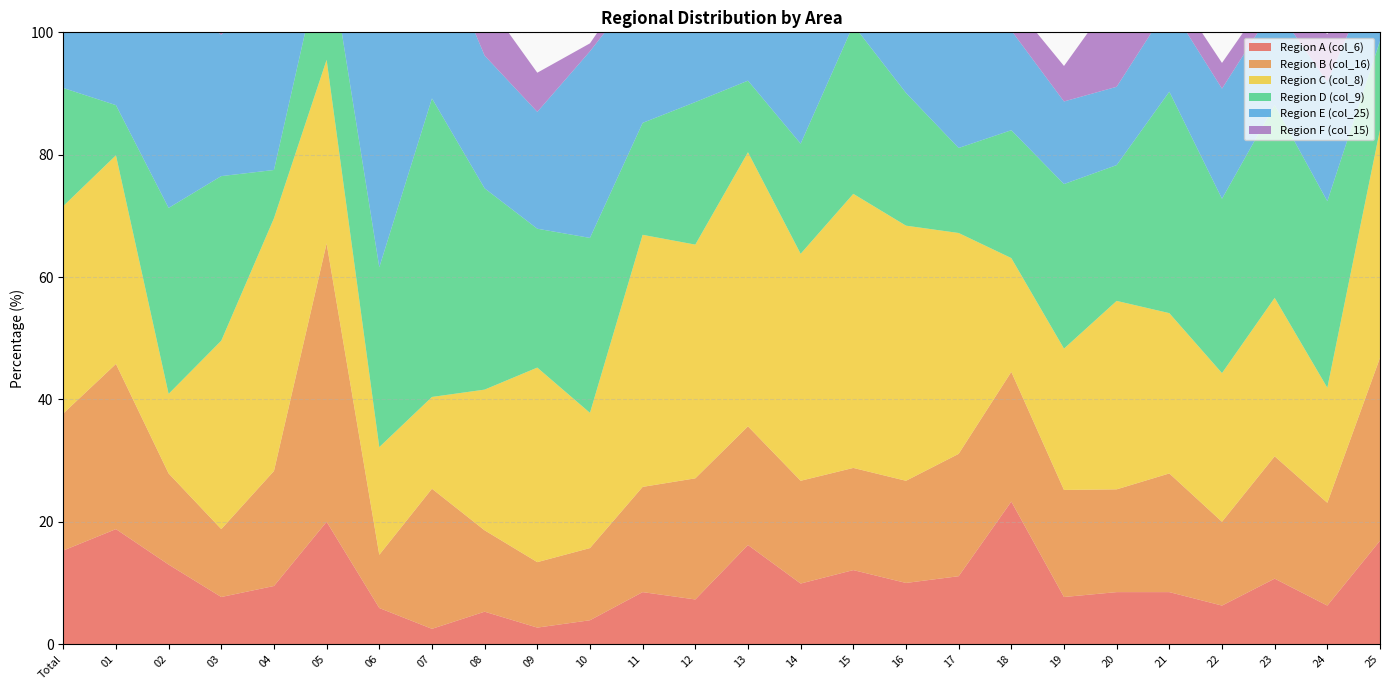

Reading left to right, what are all the values shown in this chart?

Region A (col_6): 15.3	18.8	13.0	7.7	9.5	20.0	5.9	2.5	5.3	2.7	3.9	8.5	7.3	16.2	9.9	12.1	10.0	11.1	23.3	7.7	8.5	8.5	6.3	10.7	6.3	16.9
Region B (col_16): 22.4	27.0	14.9	11.1	18.8	45.5	8.7	22.9	13.3	10.7	11.8	17.2	19.8	19.4	16.8	16.7	16.7	20.0	21.2	17.5	16.8	19.4	13.7	20.0	16.8	29.9
Region C (col_8): 33.9	34.1	13.0	30.8	41.3	30.0	17.6	15.0	23.0	31.8	22.1	41.2	38.2	44.8	37.1	44.8	41.7	36.1	18.6	23.1	30.8	26.2	24.3	25.9	18.8	37.3
Region D (col_9): 19.3	8.2	30.4	26.9	7.9	20.0	29.4	48.8	32.9	22.7	28.6	18.3	23.3	11.7	18.0	27.6	21.7	13.9	20.9	26.9	22.2	36.2	28.5	31.5	30.5	14.5
Region E (col_25): 20.5	28.2	34.8	23.1	30.2	20.0	47.1	27.5	21.7	19.1	30.5	22.7	22.4	18.5	23.7	10.3	18.3	25.0	16.3	13.5	12.8	14.2	18.0	16.2	19.5	13.3
Region F (col_15): 3.8	5.9	4.3	3.8	7.9	10.0	0.0	1.3	9.2	6.4	1.3	2.9	5.1	3.7	3.6	5.2	1.7	5.6	4.7	5.8	15.4	3.5	4.2	3.1	7.8	1.2